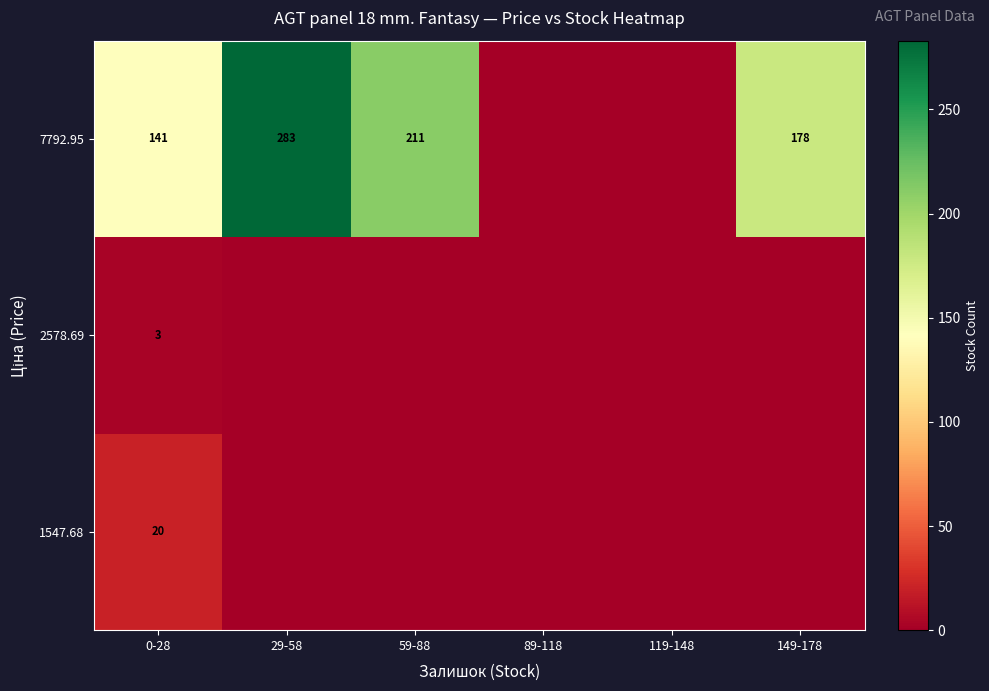

Rank the series at 119-148 from highest to lowest value.

1547.68, 2578.69, 7792.95